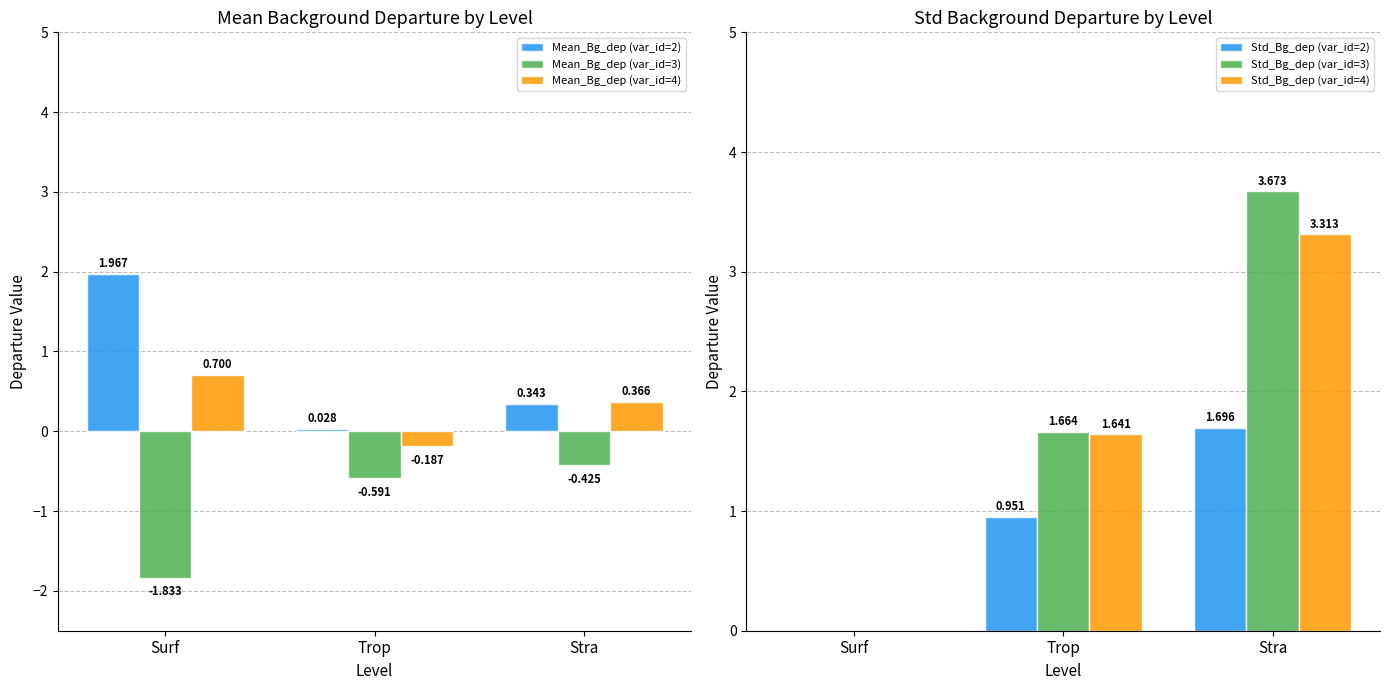

Reading right to left, extract all data points from this chart.

Mean_Bg_dep (var_id=2): 0.3	0.0	2.0
Mean_Bg_dep (var_id=3): -0.4	-0.6	-1.8
Mean_Bg_dep (var_id=4): 0.4	-0.2	0.7
Std_Bg_dep (var_id=2): 1.7	1.0	0.0
Std_Bg_dep (var_id=3): 3.7	1.7	0.0
Std_Bg_dep (var_id=4): 3.3	1.6	0.0